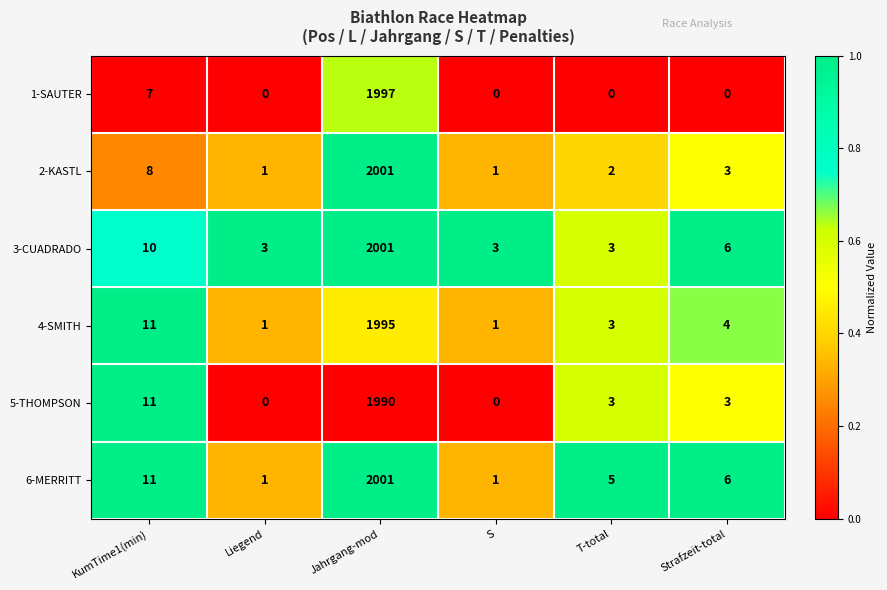

Where is 6-MERRITT nearest to the value 1001?

KumTime1(min)